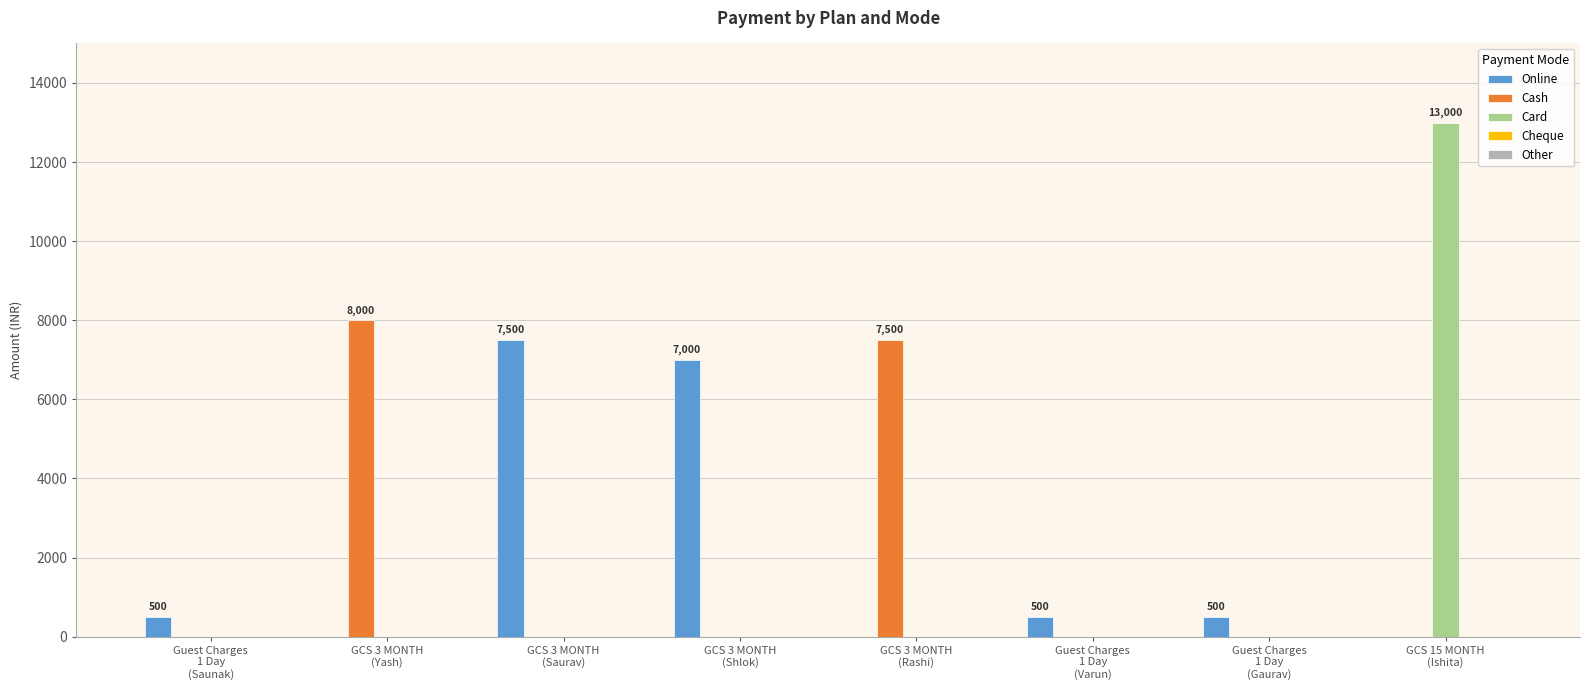

The value of Cash at GCS 3 MONTH
(Yash) is 8000. True or false?

True